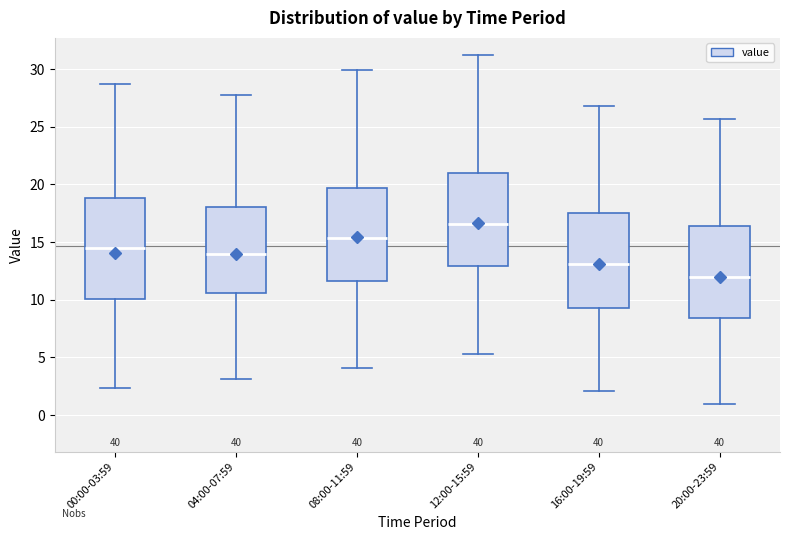

Reading left to right, transcribe this box plot: for each box, give where its median line is, the range the box spans, and where its two whiskers end, as read against the y-axis. The values are not printed on the chart, so give them approximately, as read against the axis.

00:00-03:59: median 14.5, box 10.0 to 19.0, whiskers 2.5 to 28.5
04:00-07:59: median 14.0, box 10.5 to 18.0, whiskers 3.0 to 28.0
08:00-11:59: median 15.5, box 11.5 to 19.5, whiskers 4.0 to 30.0
12:00-15:59: median 16.5, box 13.0 to 21.0, whiskers 5.5 to 31.0
16:00-19:59: median 13.0, box 9.5 to 17.5, whiskers 2.0 to 27.0
20:00-23:59: median 12.0, box 8.5 to 16.5, whiskers 1.0 to 25.5